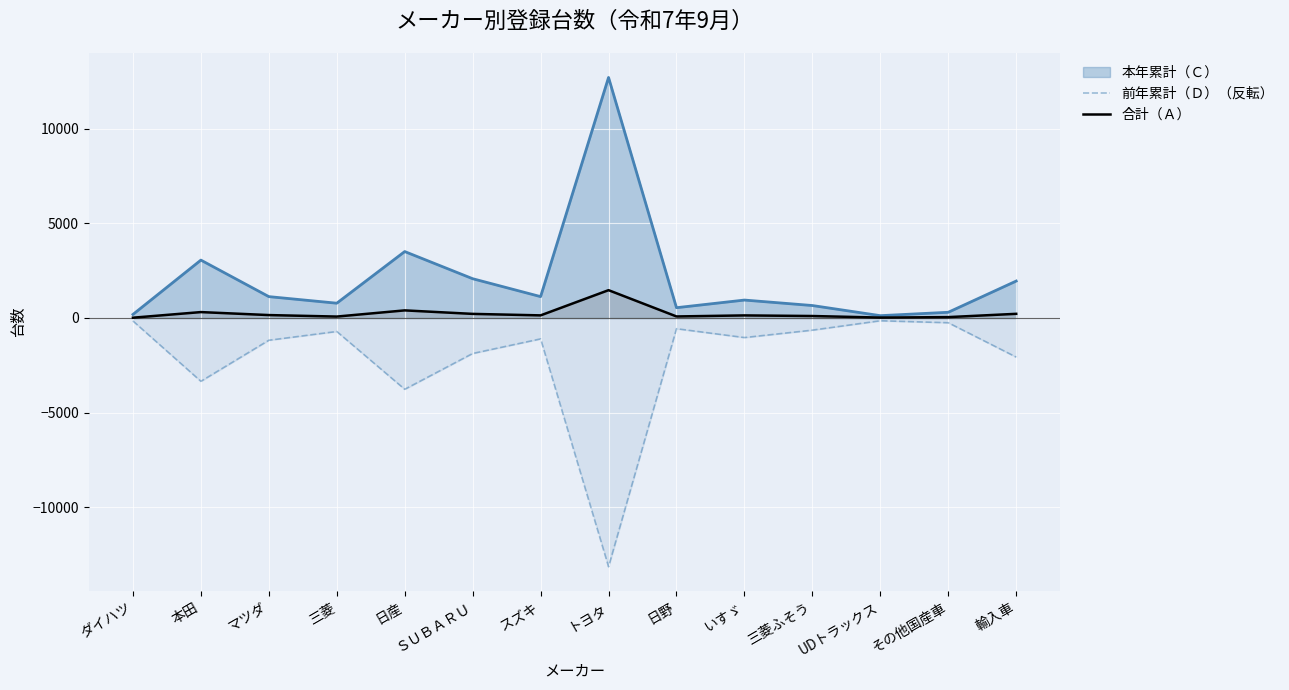

At which label does 合計（Ａ） first exceed 138?

本田